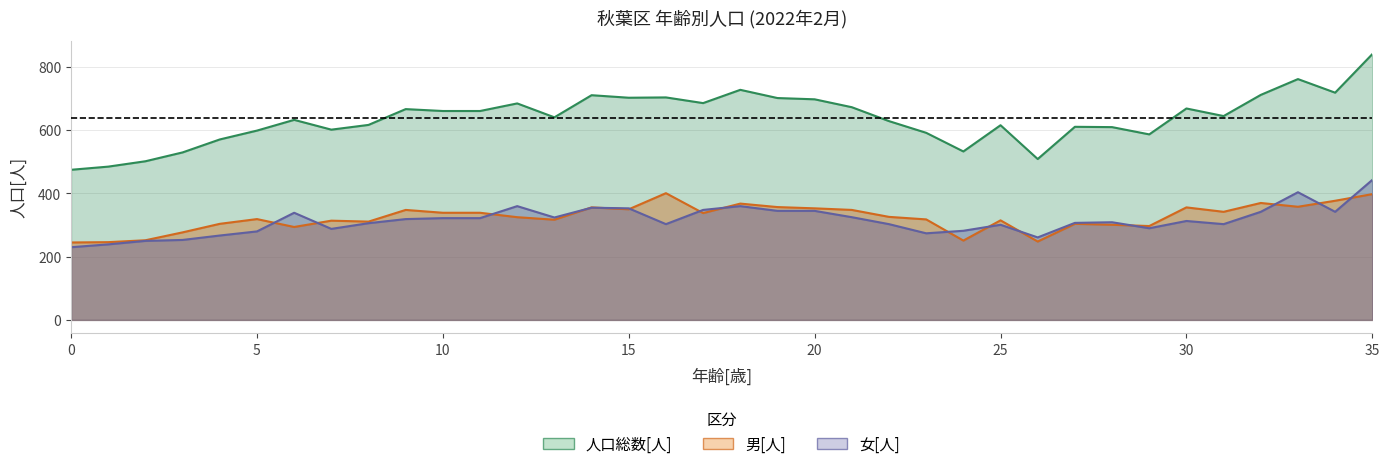

At which category is the sum across all series the highest?

35